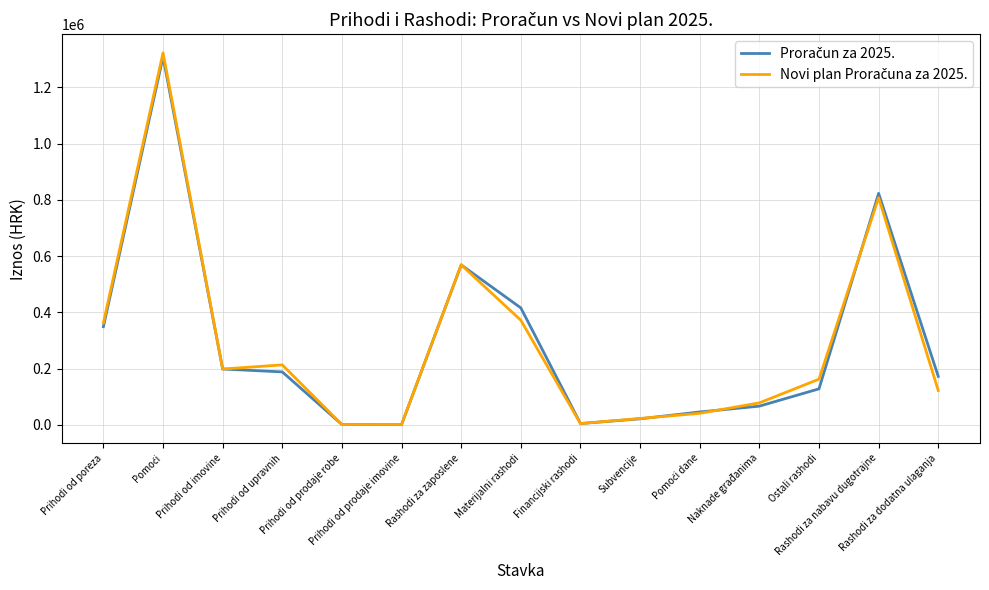

Count the number of categories in the chart.

15